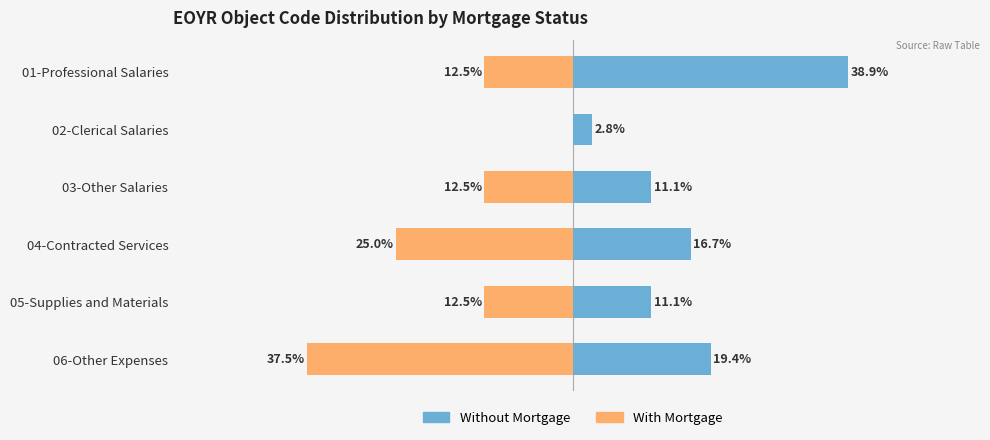

Which series has the widest spread of values?

With Mortgage